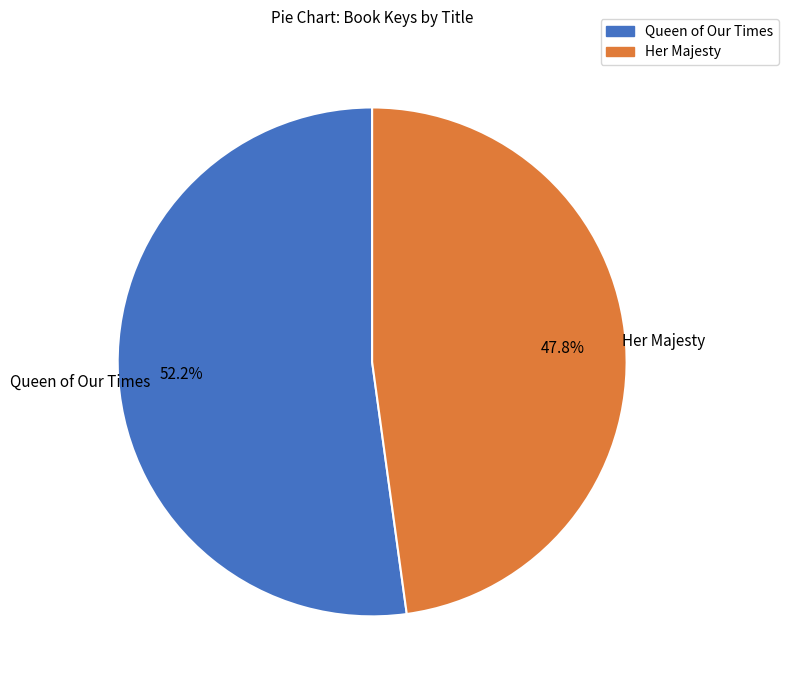

Which slice is the largest?

Queen of Our Times